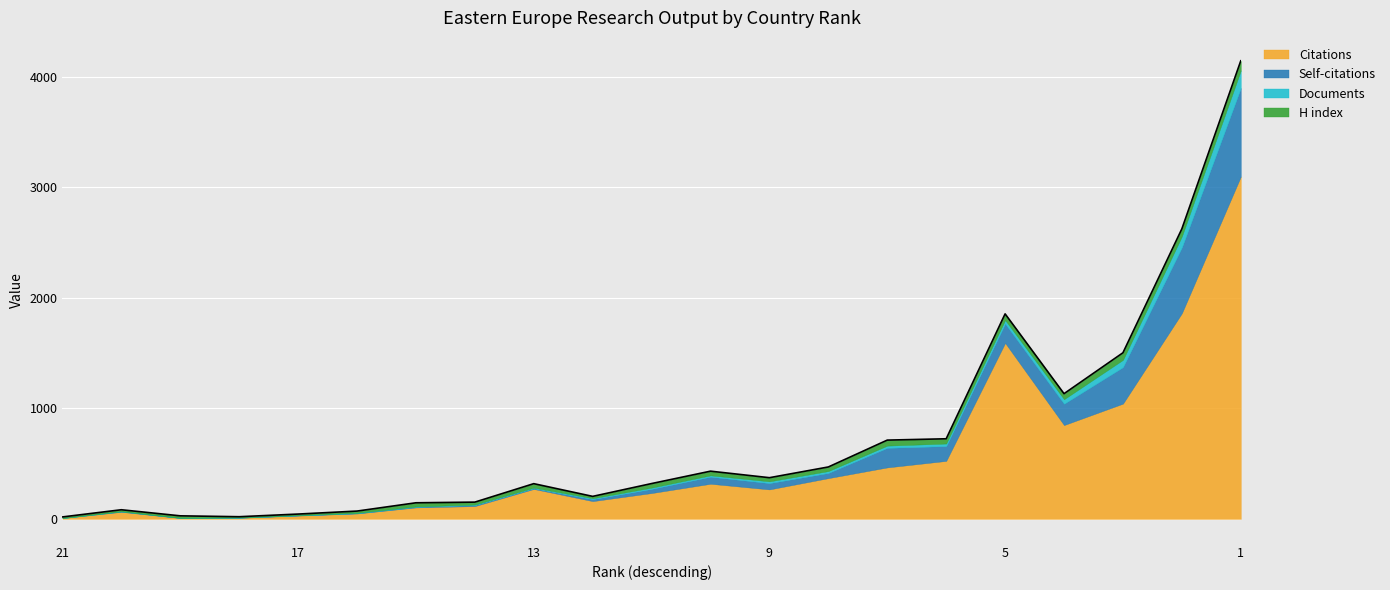

What is the sum of the Self-citations values at 16 and 7?

180